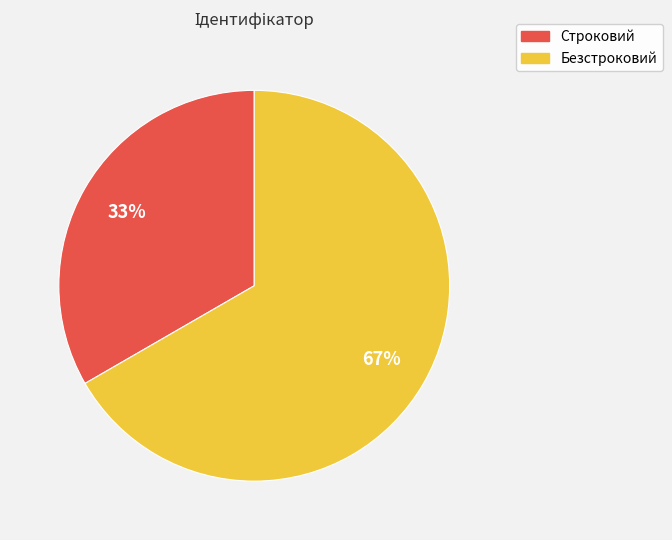

What percentage is the Безстроковий slice, to the nearest percent?

67%